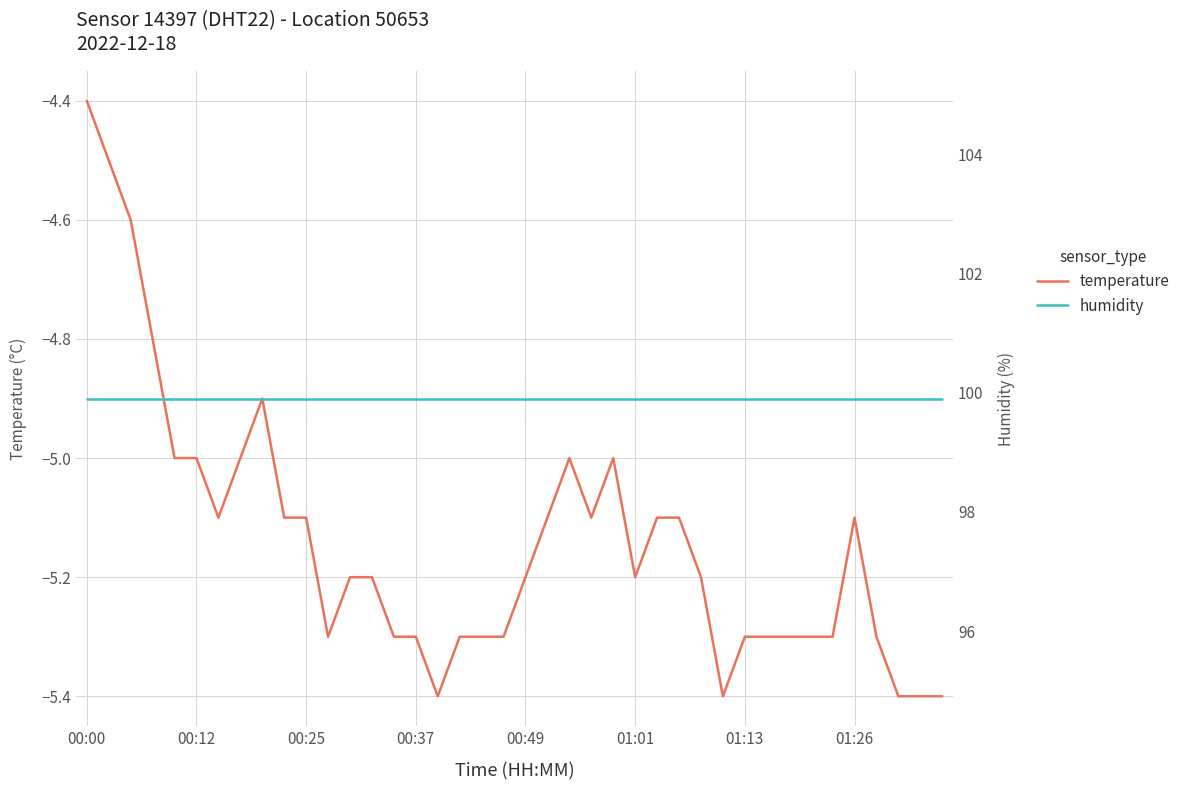

What position from the left is 9?

10